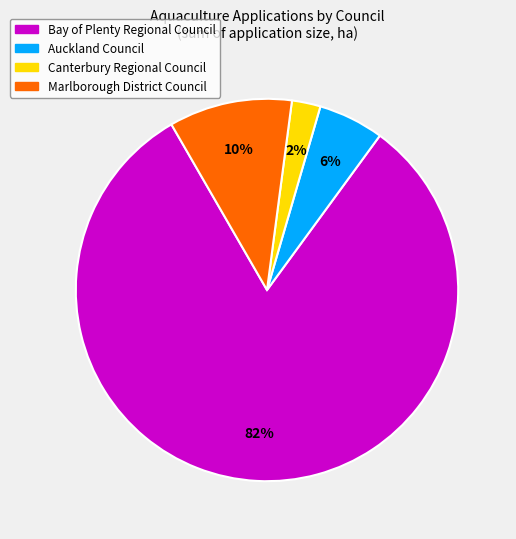

To the nearest percent, what is the average slice percentage?

25%